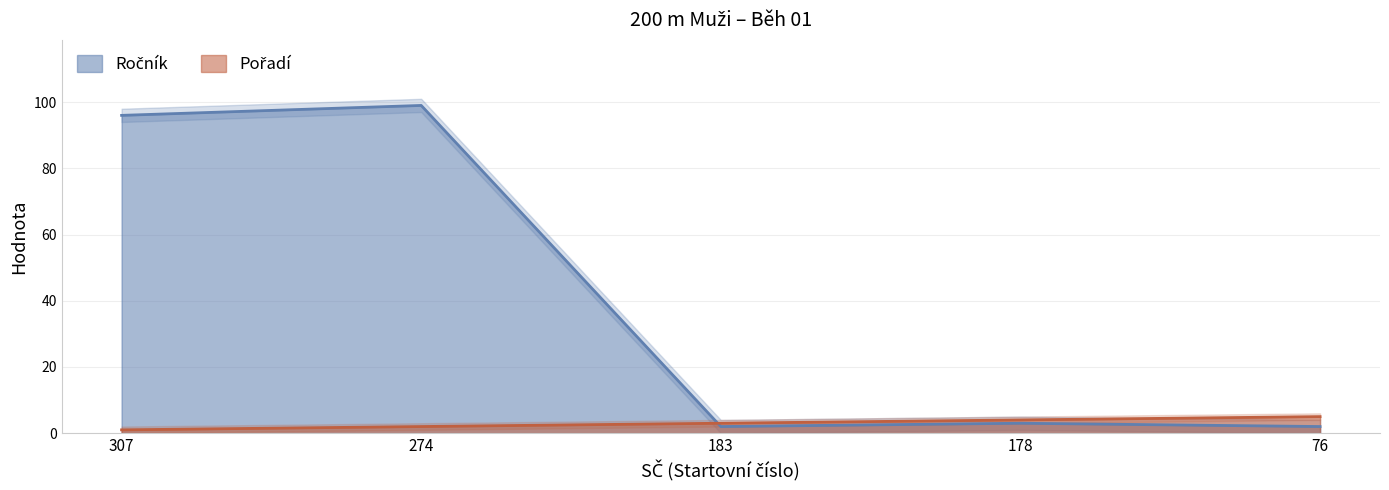

At which category does Ročník reach its first local valley?

183